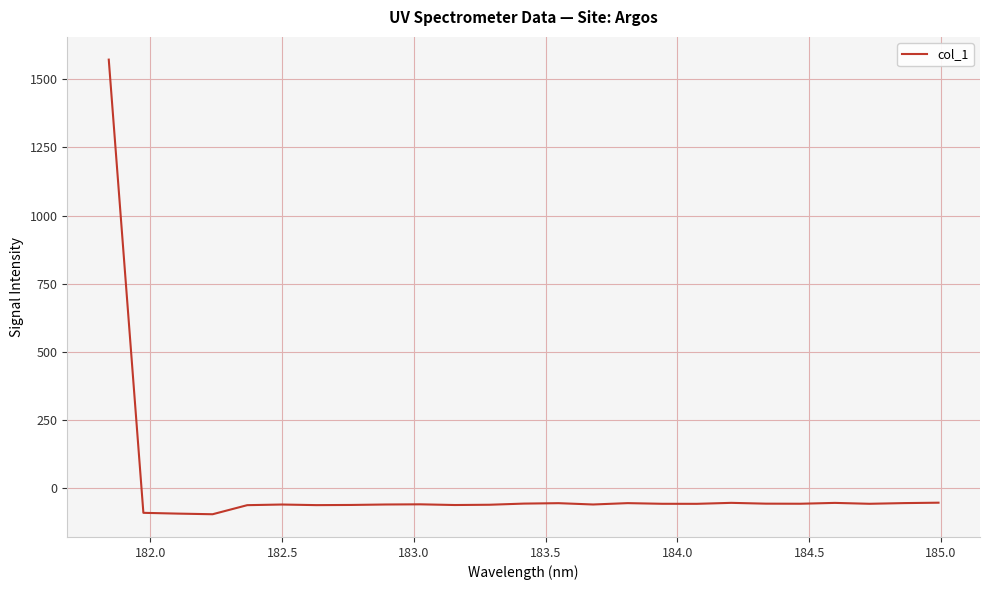

What is the difference between the maximum and minimum values?

1667.0